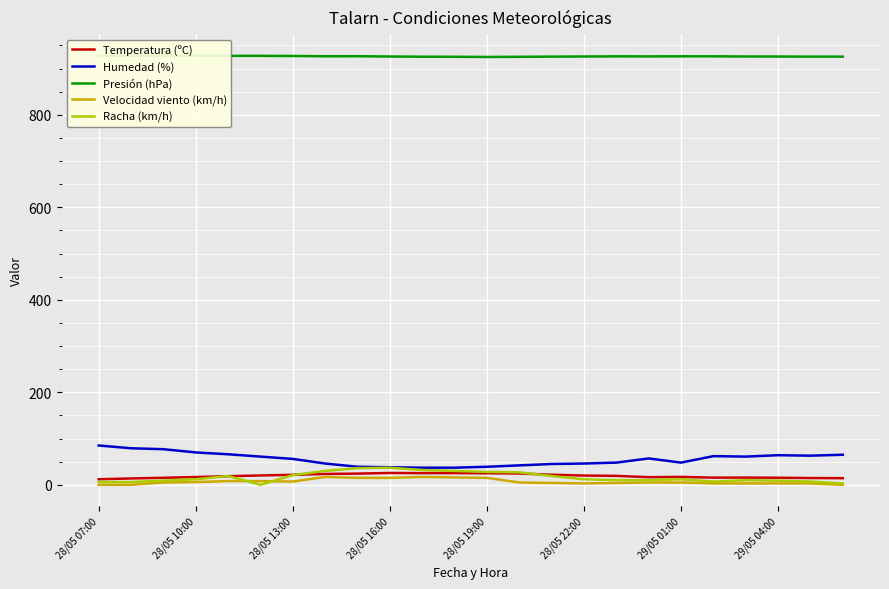

True or false: Presión (hPa) and Racha (km/h) cross at least once.

False